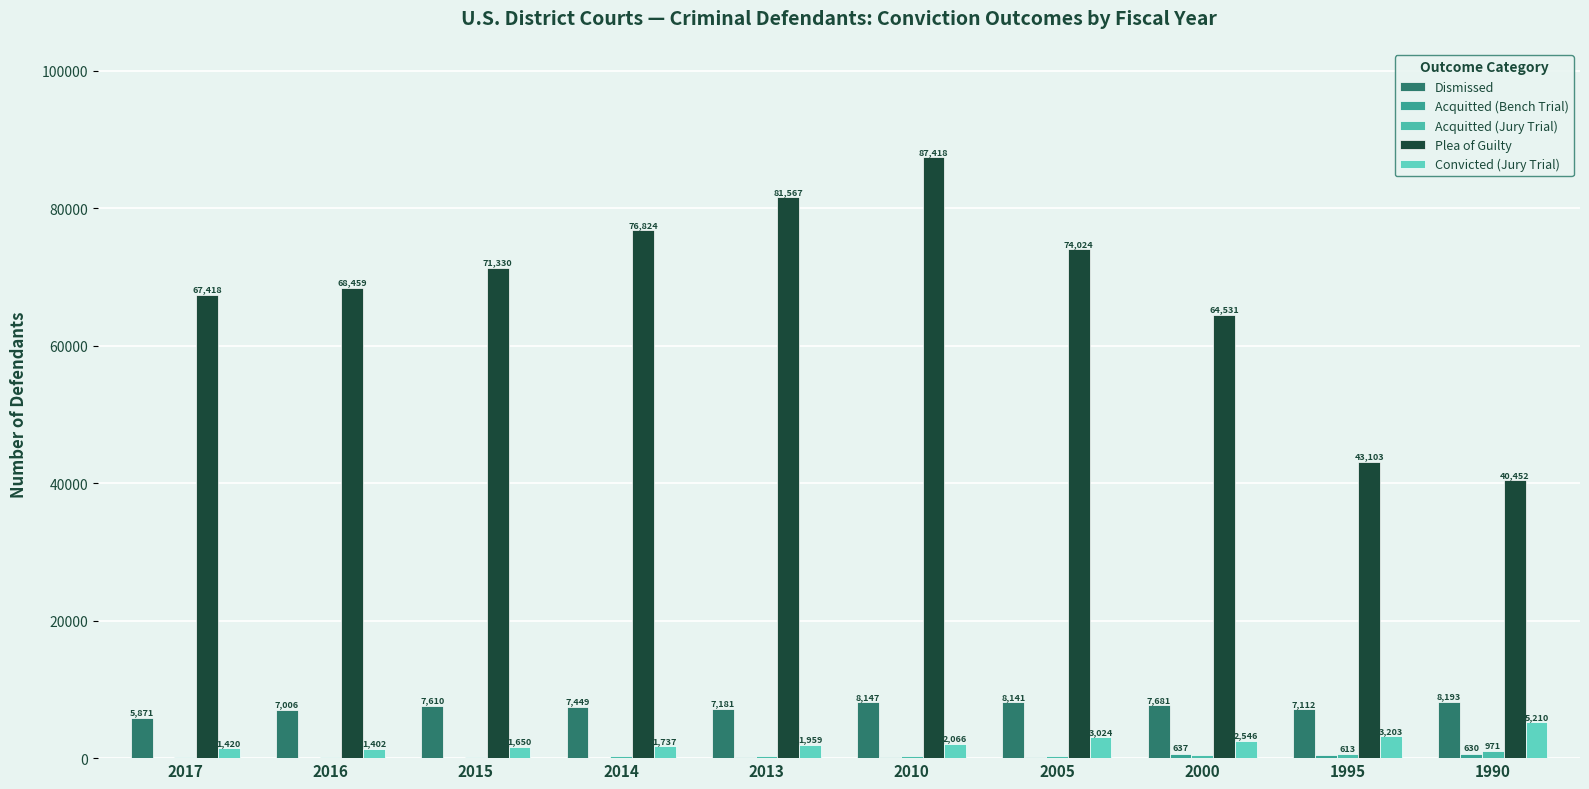

Are the bars grouped side by side (vs. stacked)?

Yes